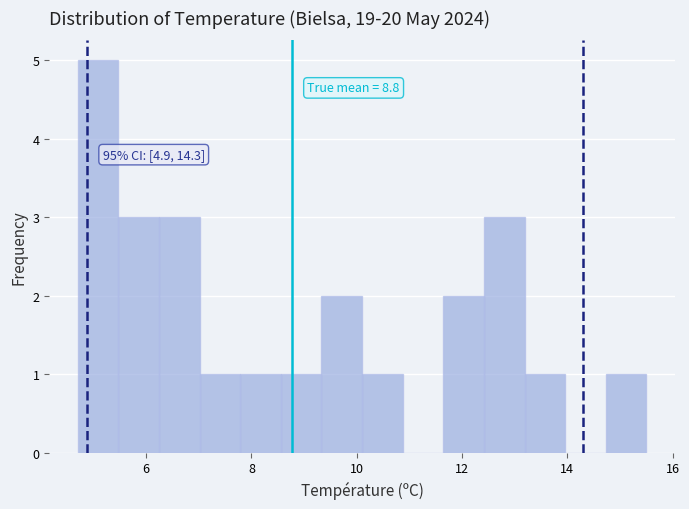

Read against the x-axis, roughly where is the centre of the tallest bar?

5.0